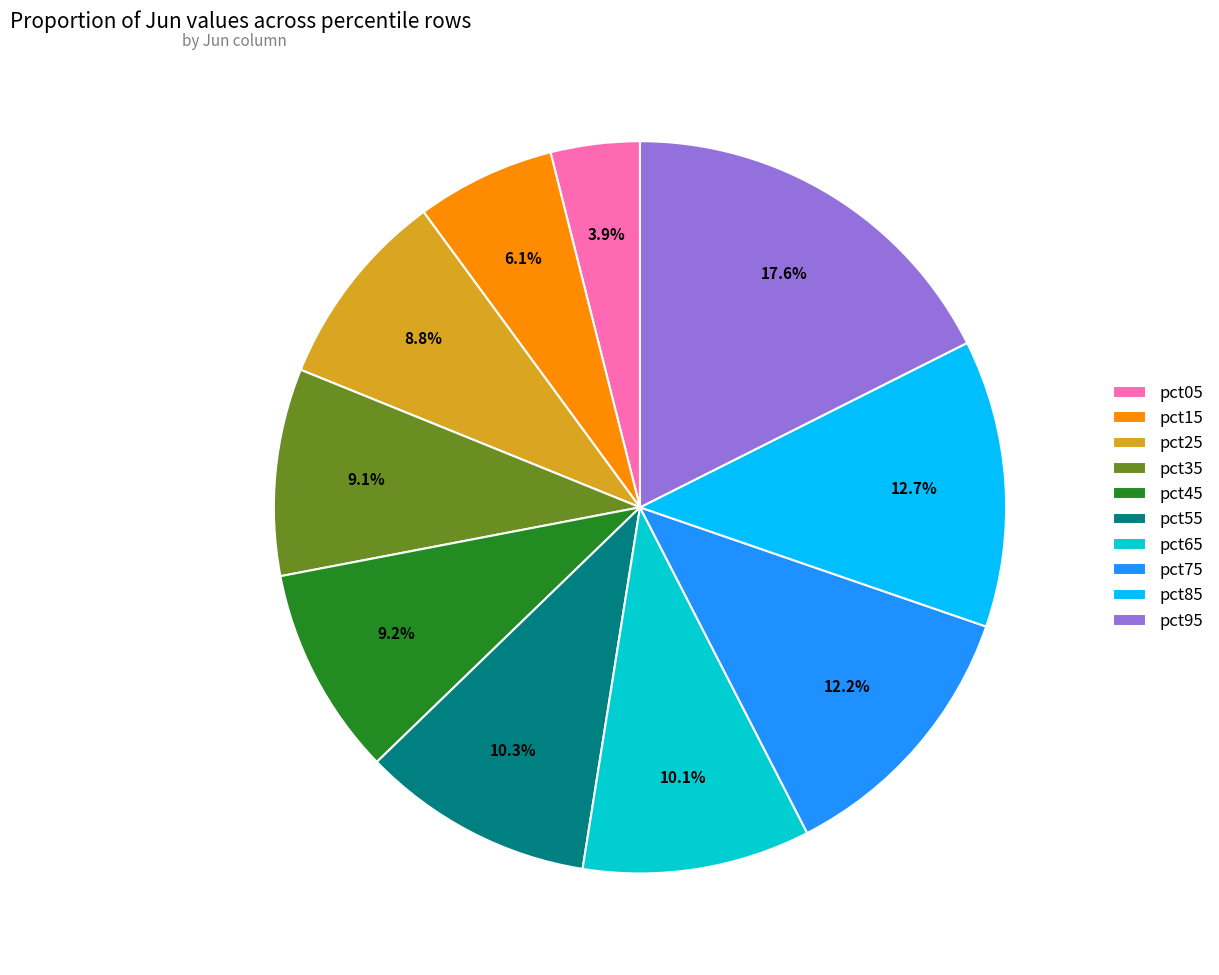

Is there a majority slice in this chart?

No